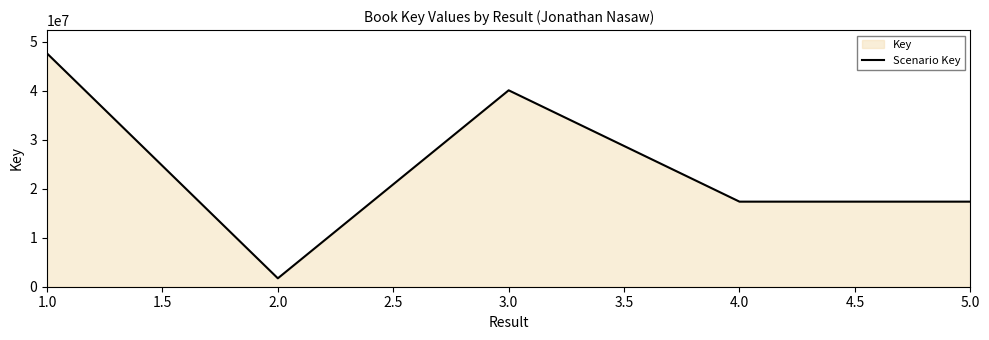

What is the approximate value at 4.0?

17356811